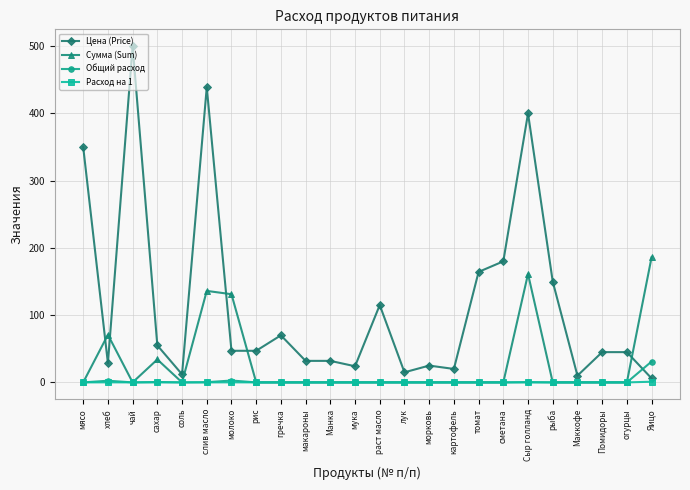

What is the value of the Цена (Price) point at the 15th from the left?

25.0